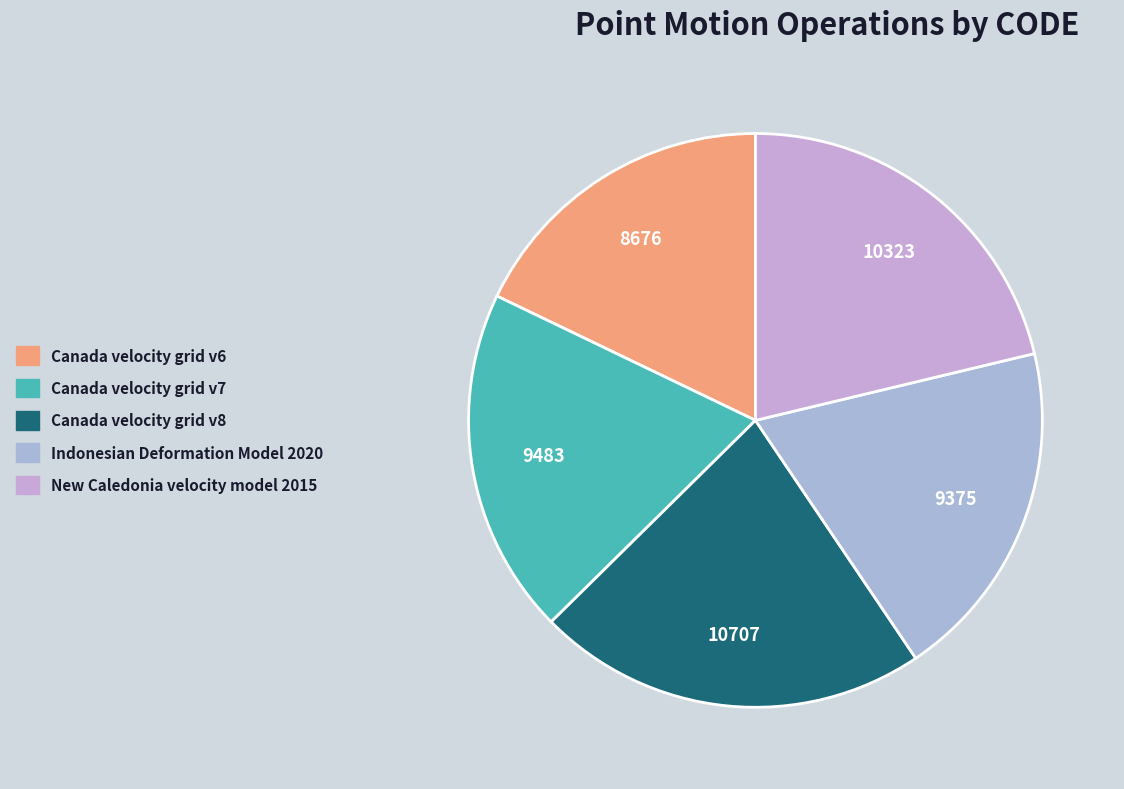

How many slices are in this pie chart?

5